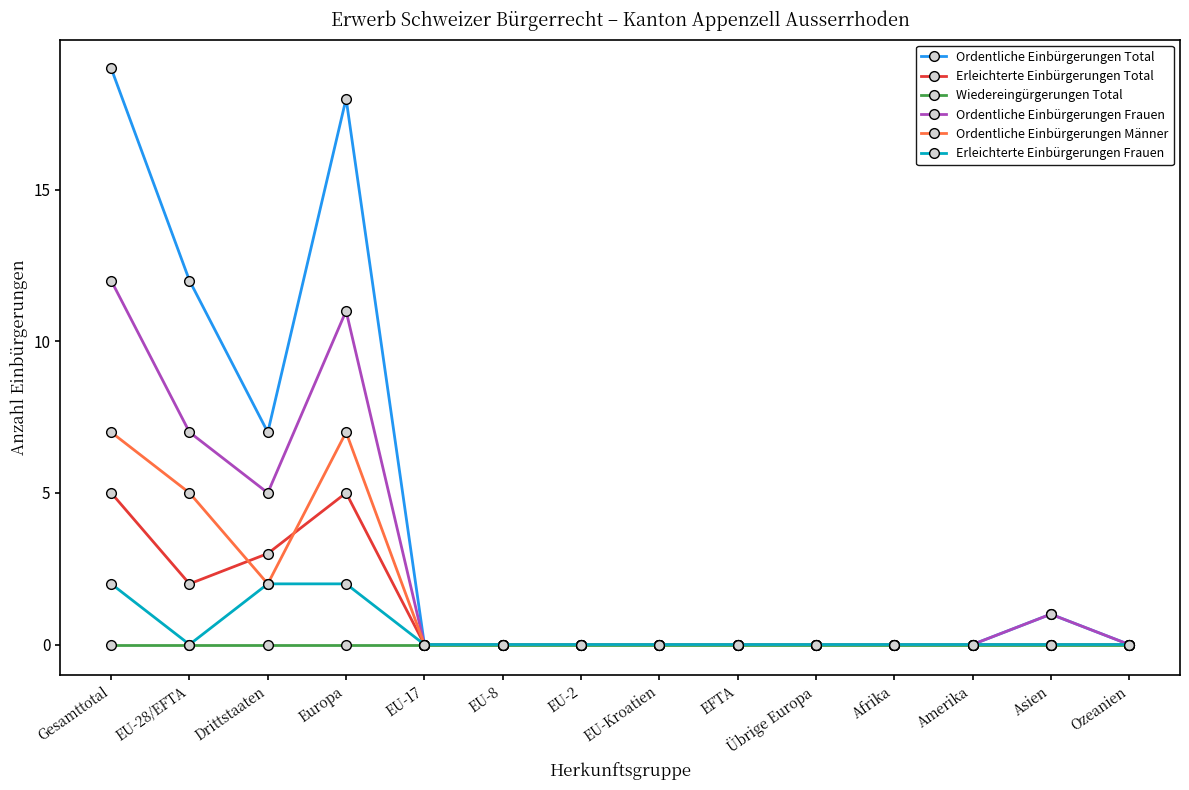

Which series changed the most between EU-28/EFTA and EU-2?

Ordentliche Einbürgerungen Total